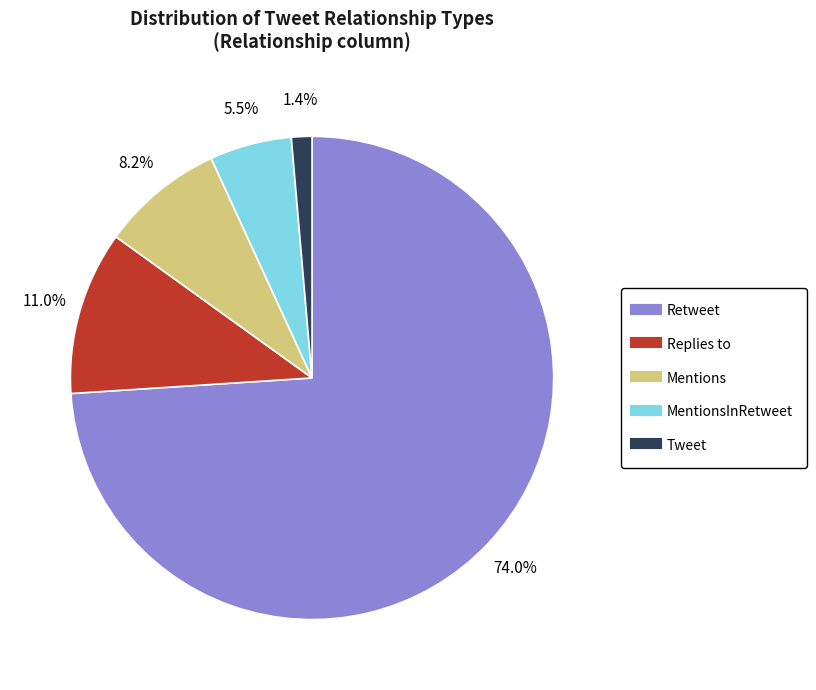

Is there any slice that represents more than half of the pie?

Yes